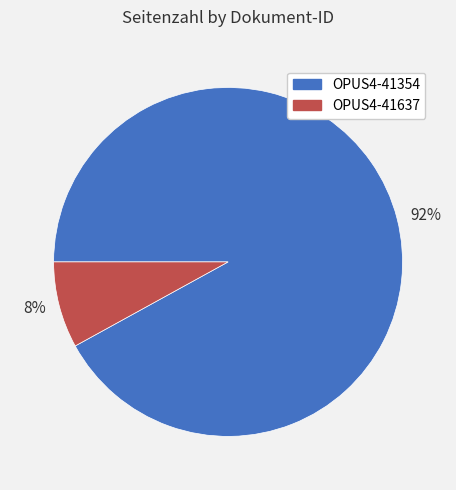

Rank the categories by value from lowest to highest.

8%, 92%